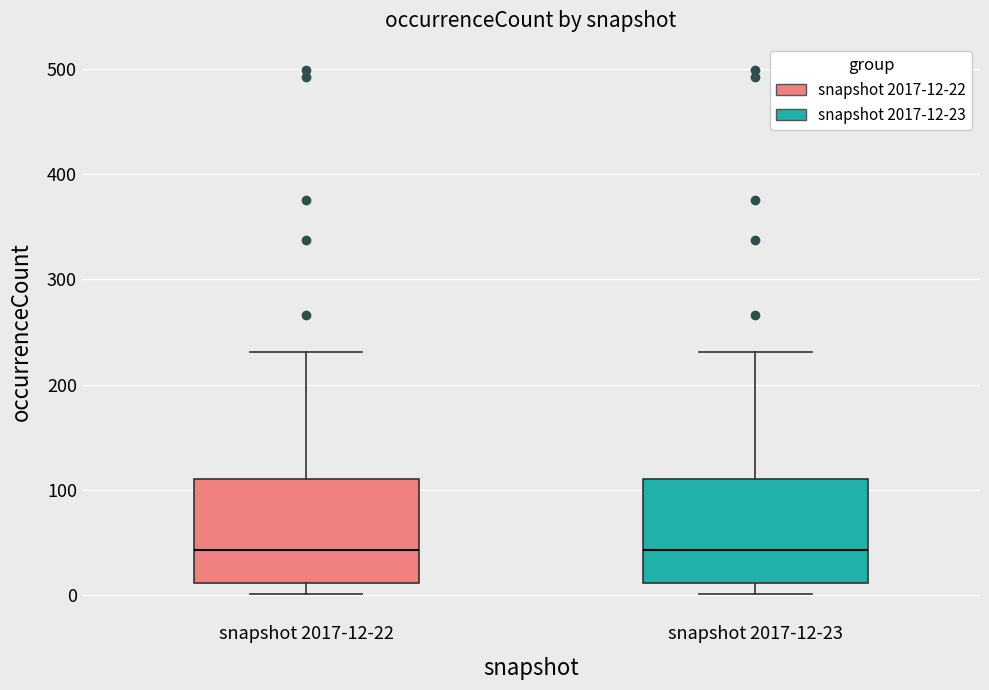

Reading left to right, transcribe this box plot: for each box, give where its median line is, the range the box spans, and where its two whiskers end, as read against the y-axis. The values are not printed on the chart, so give them approximately, as read against the axis.

snapshot 2017-12-22: median 40, box 10 to 110, whiskers 0 to 230
snapshot 2017-12-23: median 40, box 10 to 110, whiskers 0 to 230